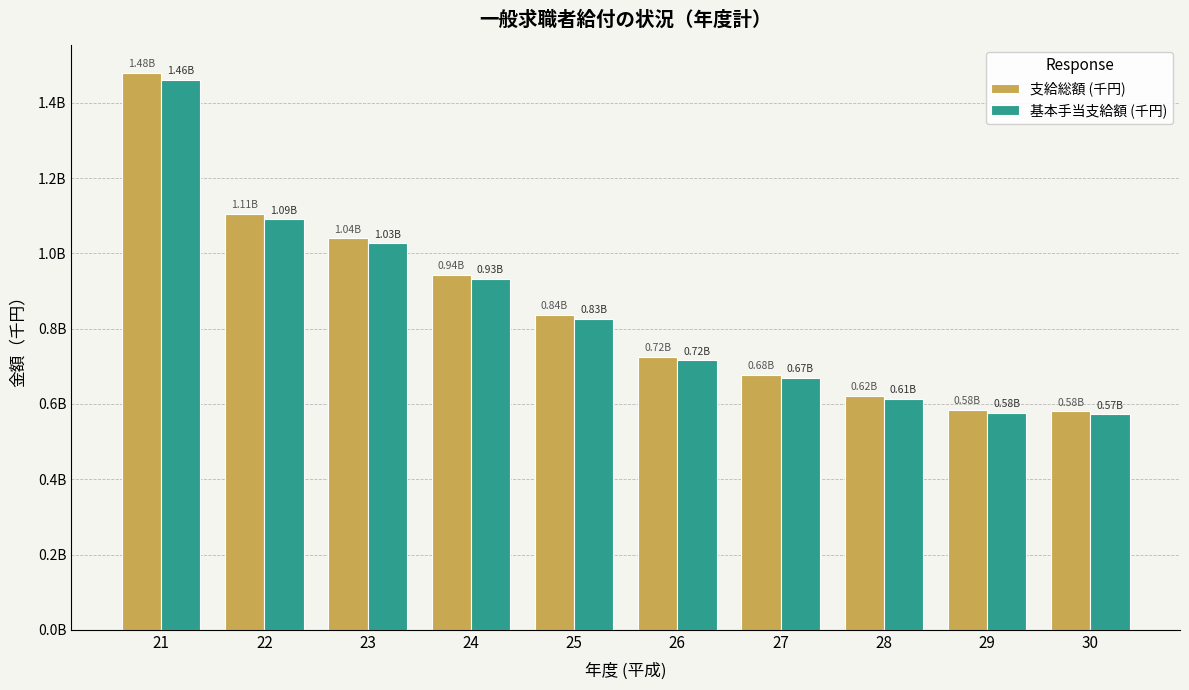

Does the chart contain stacked bars?

No